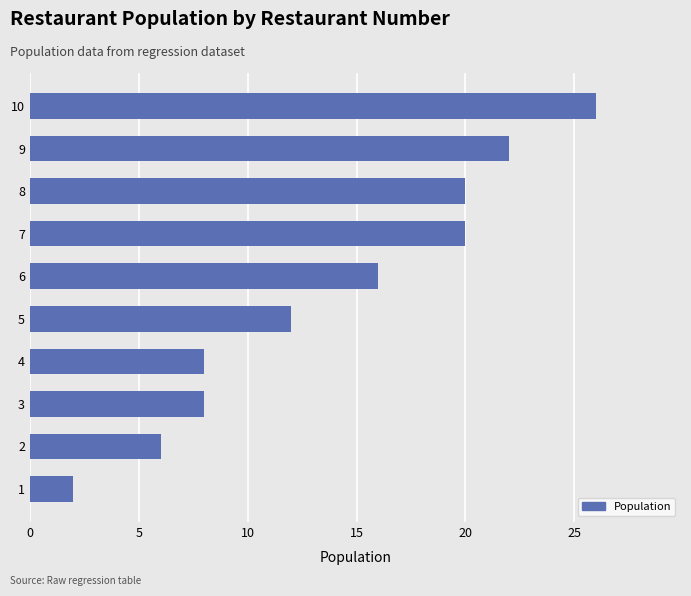

What value does the data have at 3?

8